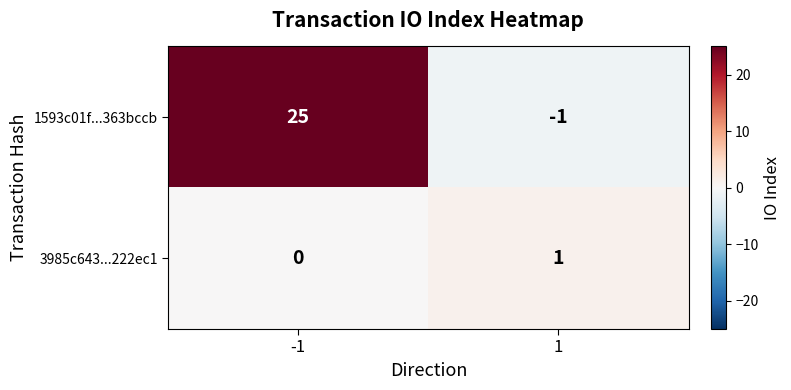

Which series changed the most between -1 and 1?

1593c01f...363bccb